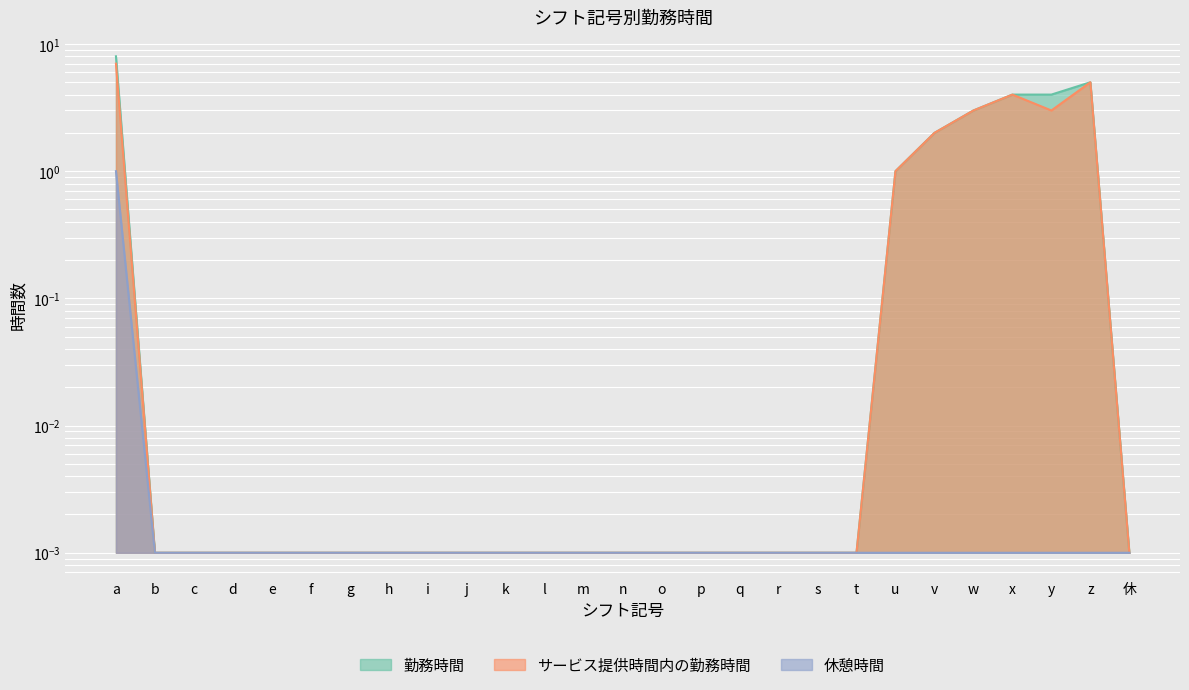

Is the value of サービス提供時間内の勤務時間 at i greater than the value of 勤務時間 at 休?

No